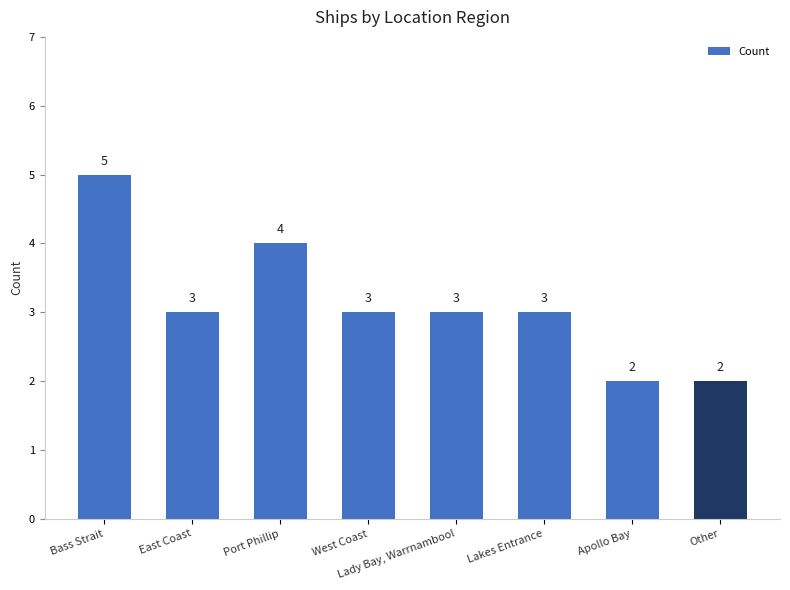

Is it true that the value at Lady Bay, Warrnambool is 1?

False